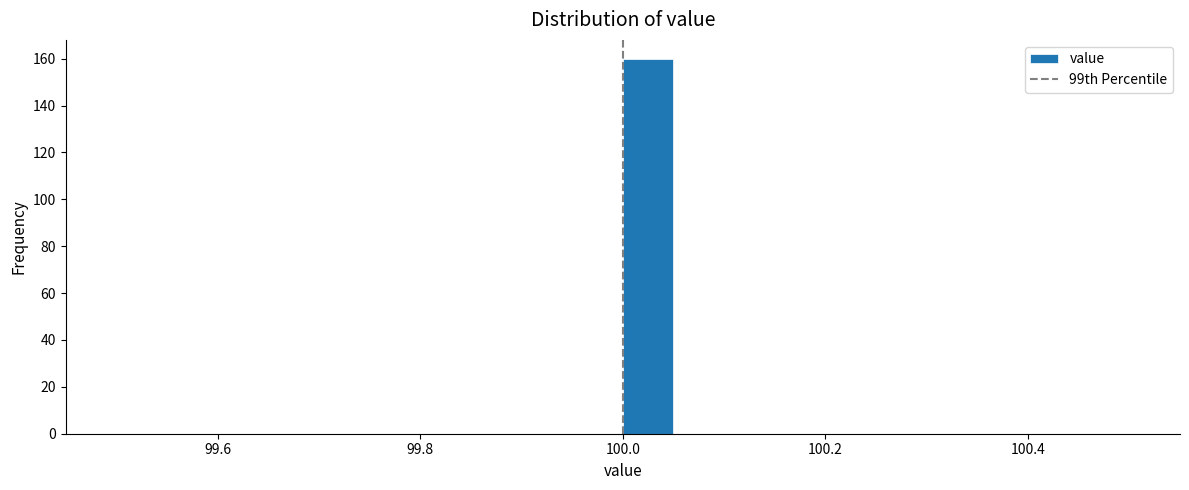

Around what value on the x-axis is the tallest bar? Give the approximate position of its centre, as read against the axis.

100.02